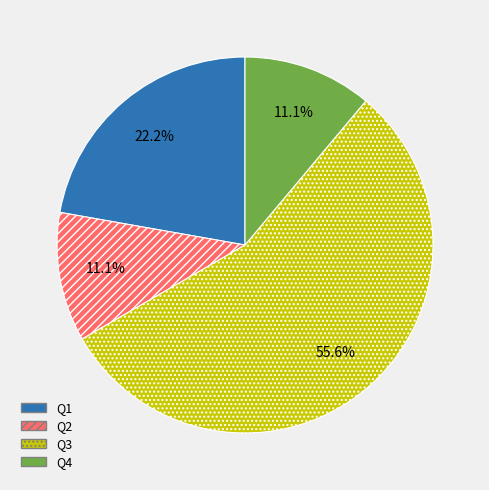

What percentage is the Q1 slice, to the nearest percent?

22%